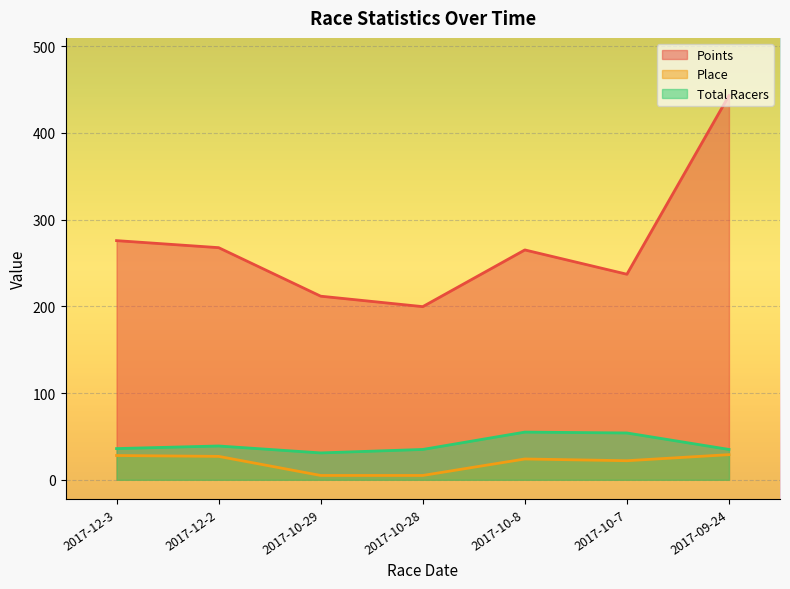

True or false: Place and Total Racers cross at least once.

False